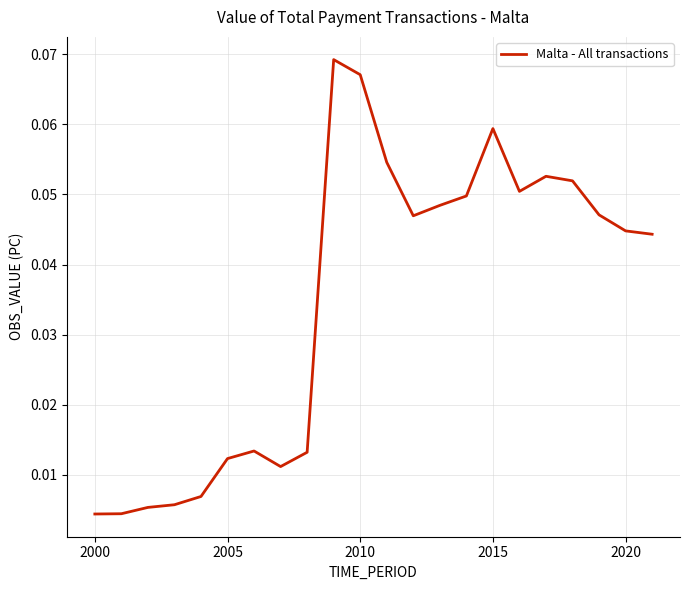

True or false: the data has more than 2 interior local peaks.

True